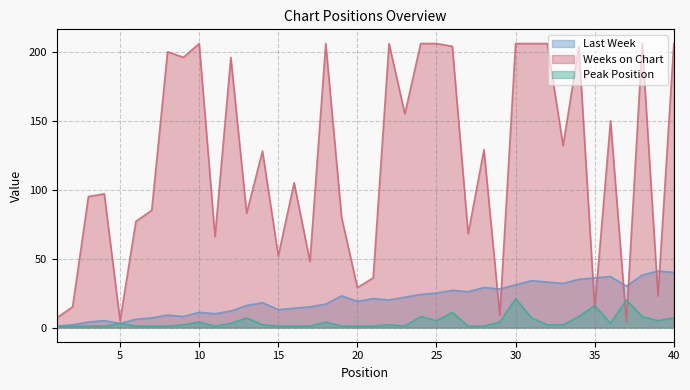

What is the difference between the second highest and second lowest values in the Last Week series?

38